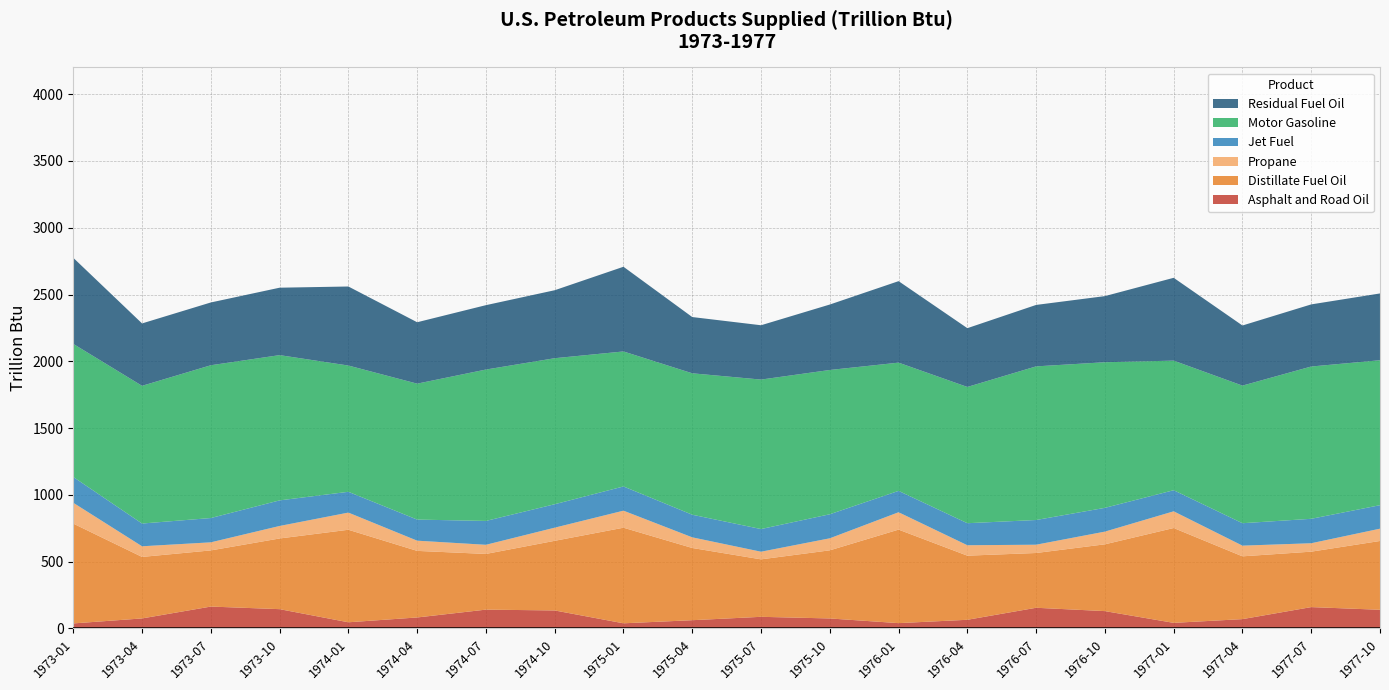

Reading left to right, extract all data points from this chart.

Asphalt and Road Oil: 1973-01=37.8	1973-04=75.2	1973-07=164.0	1973-10=144.6	1974-01=46.4	1974-04=82.4	1974-07=141.1	1974-10=134.9	1975-01=38.7	1975-04=61.9	1975-07=87.2	1975-10=75.0	1976-01=40.0	1976-04=65.0	1976-07=155.0	1976-10=130.0	1977-01=42.0	1977-04=70.0	1977-07=160.0	1977-10=140.0
Distillate Fuel Oil: 1973-01=747.3	1973-04=460.4	1973-07=420.4	1973-10=529.1	1974-01=692.6	1974-04=498.4	1974-07=416.9	1974-10=521.3	1975-01=715.6	1975-04=540.6	1975-07=430.2	1975-10=510.0	1976-01=700.0	1976-04=480.0	1976-07=410.0	1976-10=500.0	1977-01=710.0	1977-04=470.0	1977-07=415.0	1977-10=515.0
Propane: 1973-01=155.9	1973-04=79.7	1973-07=60.5	1973-10=93.6	1974-01=128.5	1974-04=76.4	1974-07=68.5	1974-10=98.4	1975-01=127.5	1975-04=79.6	1975-07=57.1	1975-10=90.0	1976-01=130.0	1976-04=78.0	1976-07=62.0	1976-10=95.0	1977-01=125.0	1977-04=80.0	1977-07=63.0	1977-10=92.0
Jet Fuel: 1973-01=193.2	1973-04=170.3	1973-07=181.9	1973-10=191.6	1974-01=155.7	1974-04=157.9	1974-07=178.6	1974-10=175.5	1975-01=181.3	1975-04=169.3	1975-07=169.7	1975-10=180.0	1976-01=160.0	1976-04=165.0	1976-07=185.0	1976-10=178.0	1977-01=158.0	1977-04=168.0	1977-07=183.0	1977-10=176.0
Motor Gasoline: 1973-01=996.2	1973-04=1030.9	1973-07=1143.7	1973-10=1087.3	1974-01=945.2	1974-04=1017.5	1974-07=1133.2	1974-10=1093.0	1975-01=1010.6	1975-04=1058.7	1975-07=1118.9	1975-10=1080.0	1976-01=960.0	1976-04=1020.0	1976-07=1150.0	1976-10=1090.0	1977-01=970.0	1977-04=1030.0	1977-07=1140.0	1977-10=1085.0
Residual Fuel Oil: 1973-01=644.3	1973-04=467.1	1973-07=470.0	1973-10=504.8	1974-01=591.6	1974-04=459.6	1974-07=482.0	1974-10=508.9	1975-01=634.0	1975-04=421.1	1975-07=406.7	1975-10=490.0	1976-01=610.0	1976-04=440.0	1976-07=460.0	1976-10=495.0	1977-01=620.0	1977-04=450.0	1977-07=465.0	1977-10=500.0